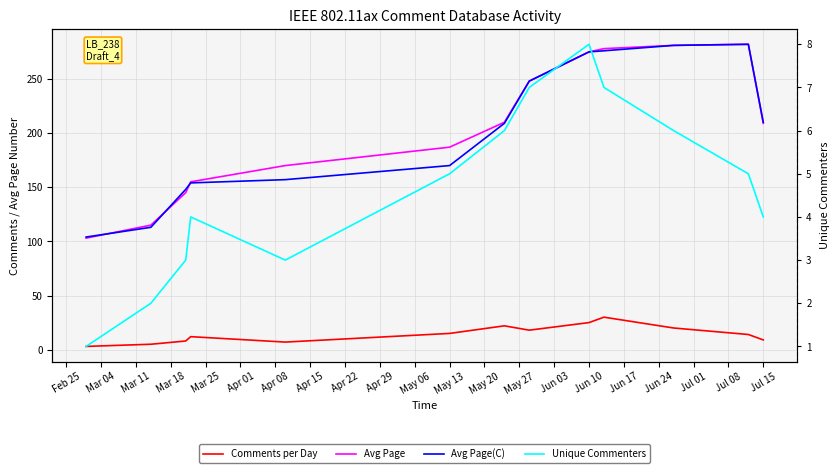

The value of Avg Page(C) at Mar 11 is 55. True or false?

False